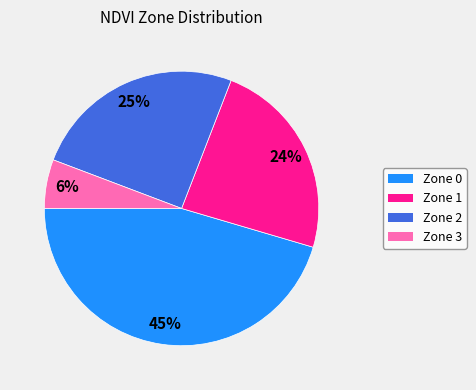

Combined, do Zone 1 and Zone 3 account for over 50%?

No